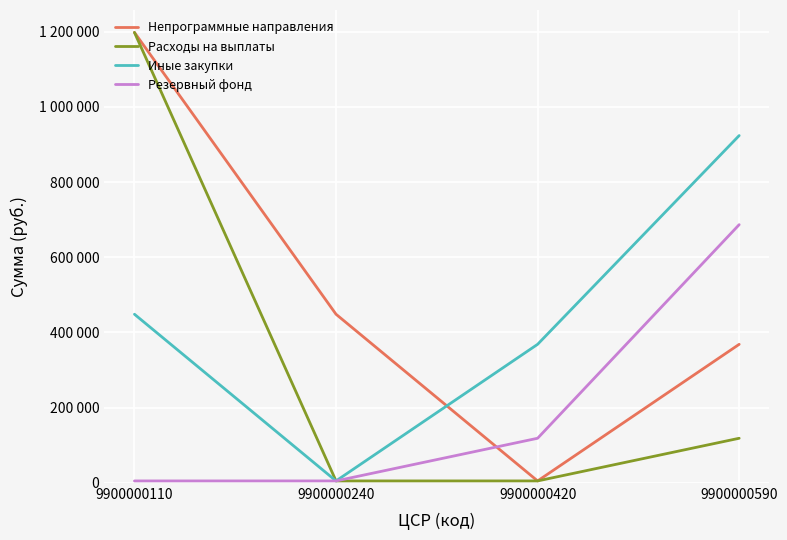

True or false: Непрограммные направления has more than 0 interior local peaks.

False